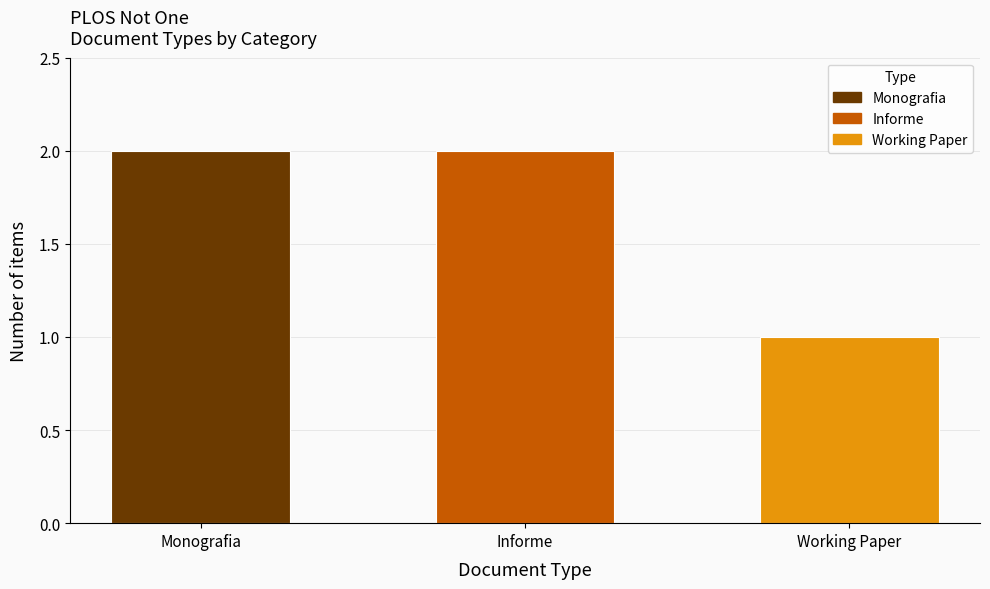

Does the chart contain any negative values?

No